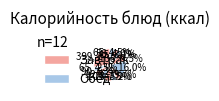

How many slices are in this pie chart?

12